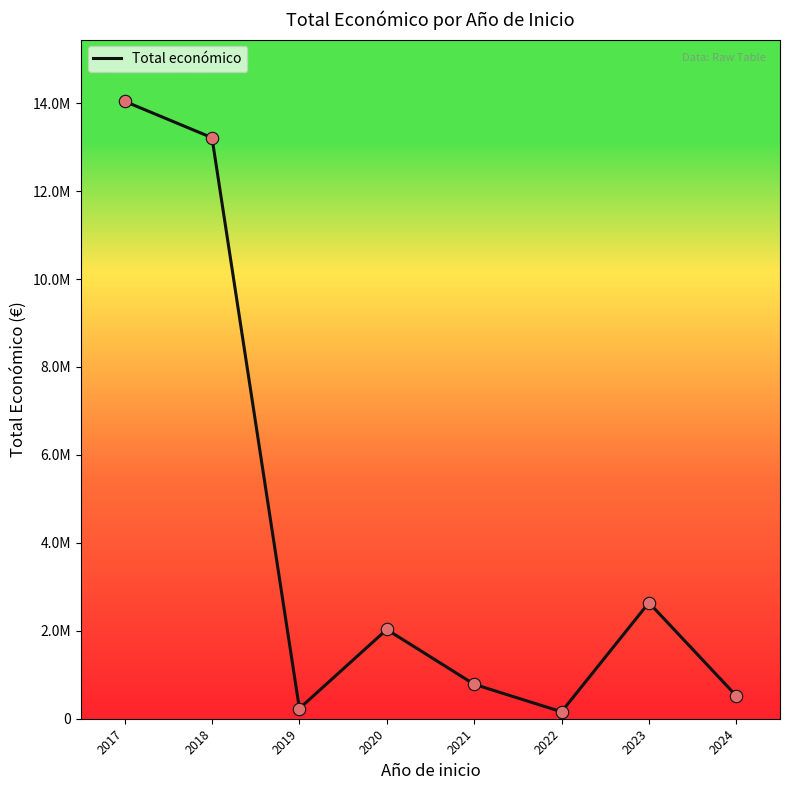

Does the chart have visible grid lines?

No